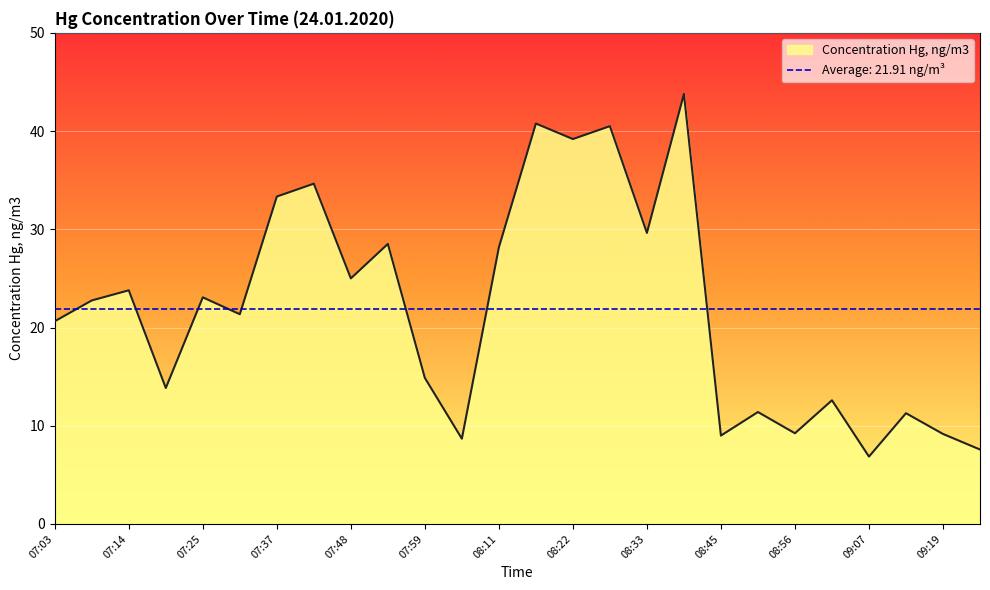

The chart shows a value of 9.0 at 08:45. True or false?

True